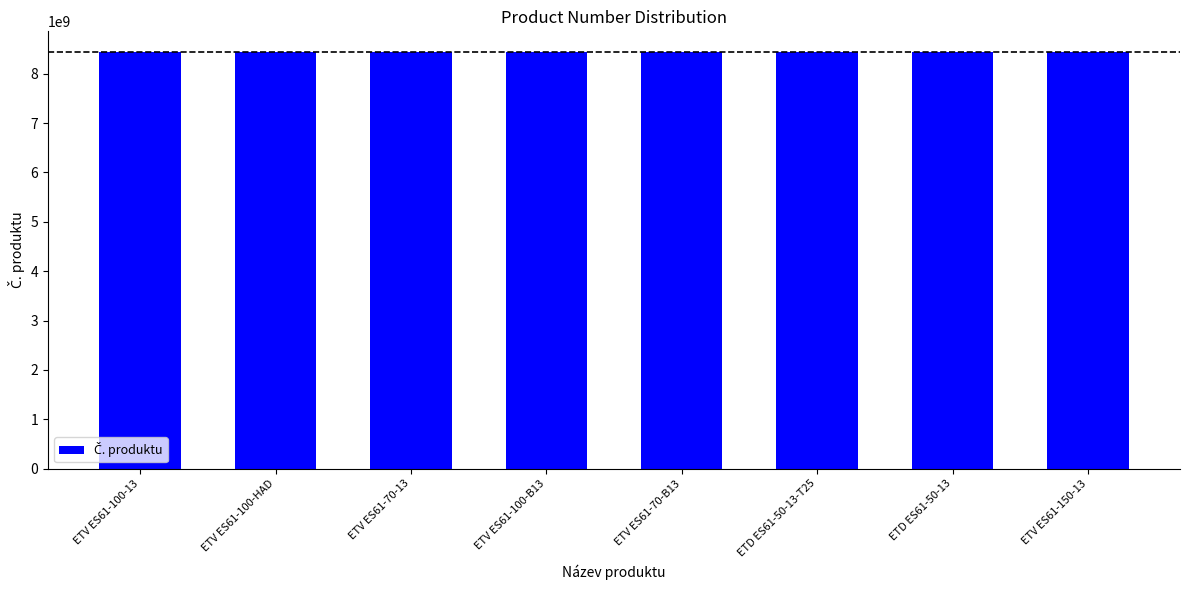

Are the bars grouped side by side (vs. stacked)?

No